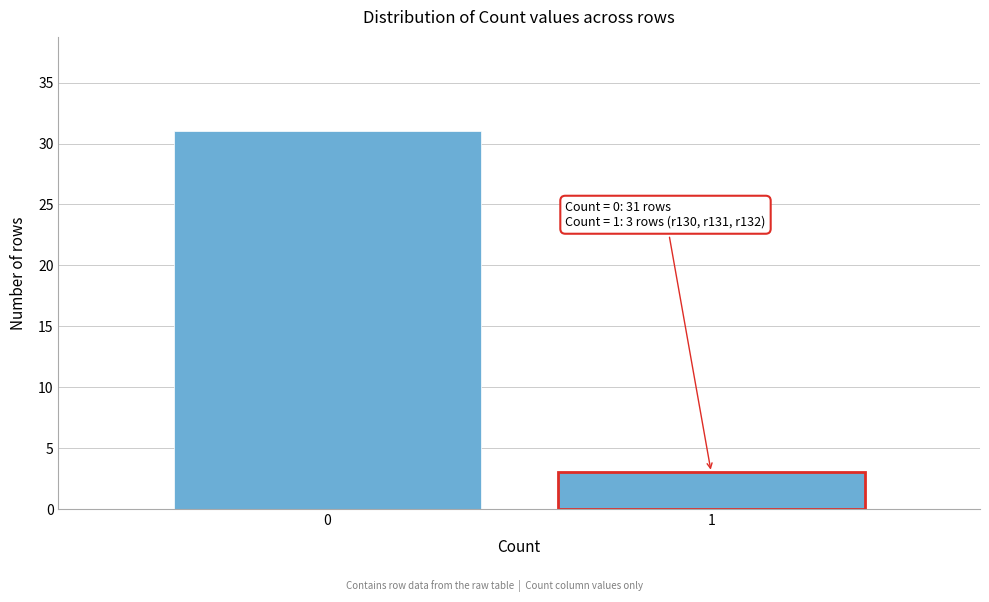

Reading right to left, extract all data points from this chart.

1=3	0=31